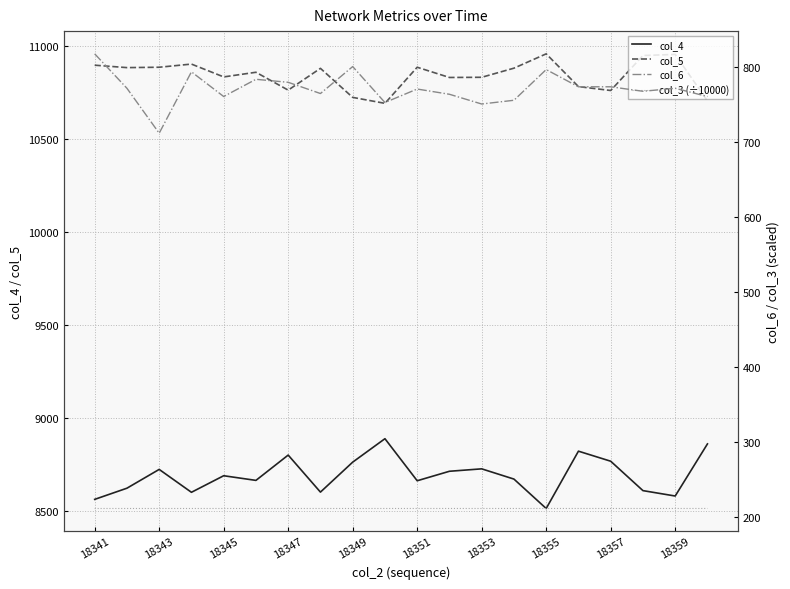

Rank the series by their maximum value, from highest to lowest.

col_5, col_4, col_6, col_3 (÷10000)